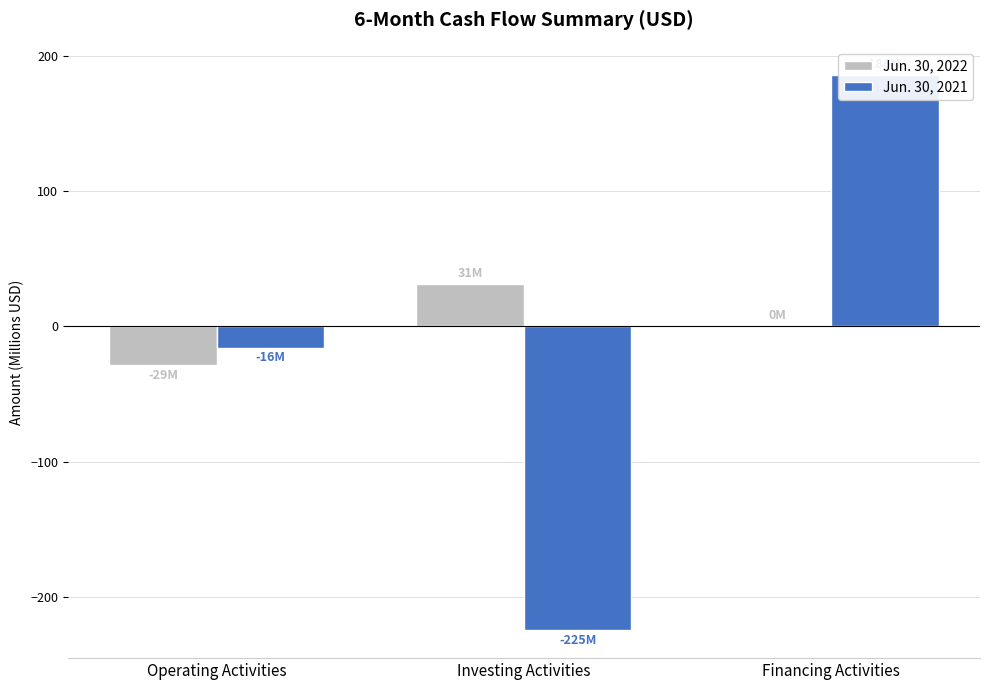

What is the minimum value for Jun. 30, 2022?

-28.8